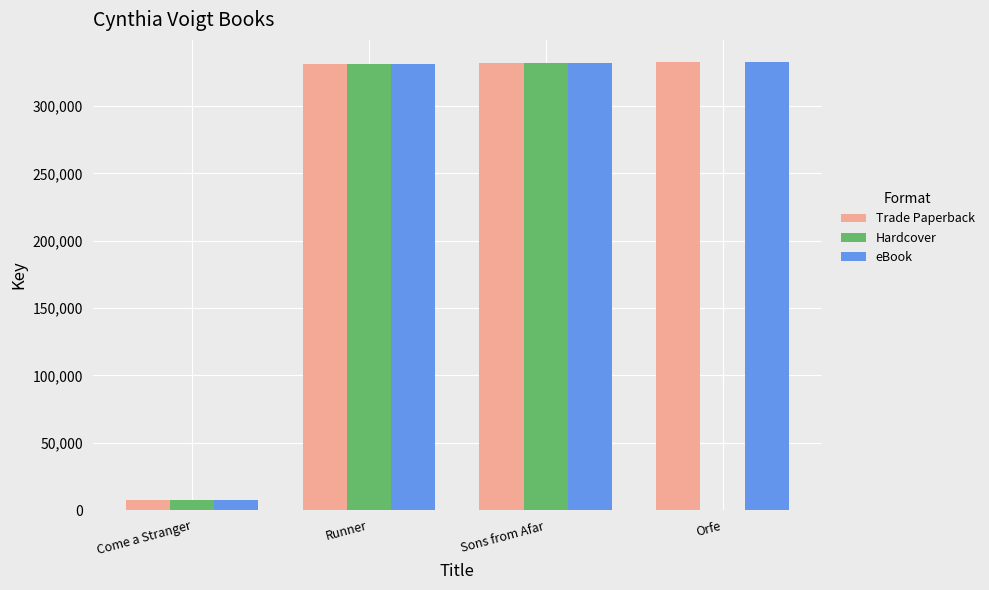

What is the maximum value for Trade Paperback?

332449